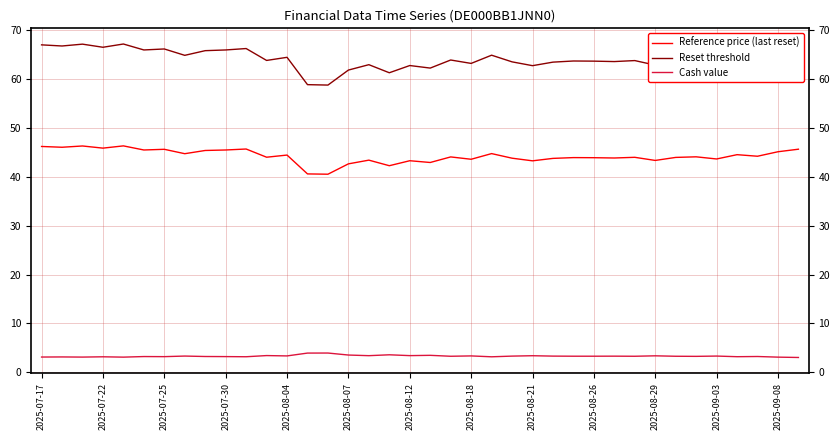

True or false: Reset threshold and Cash value intersect in this chart.

False